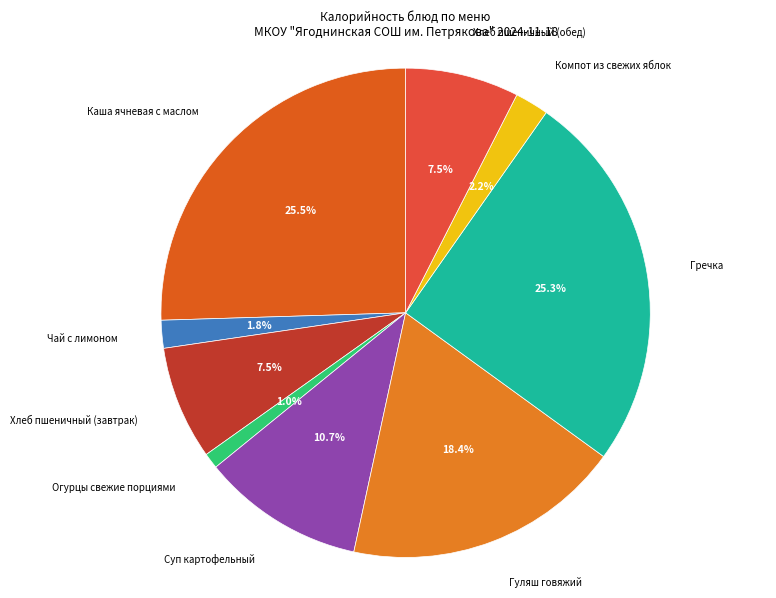

Which slice is the smallest?

Огурцы свежие порциями